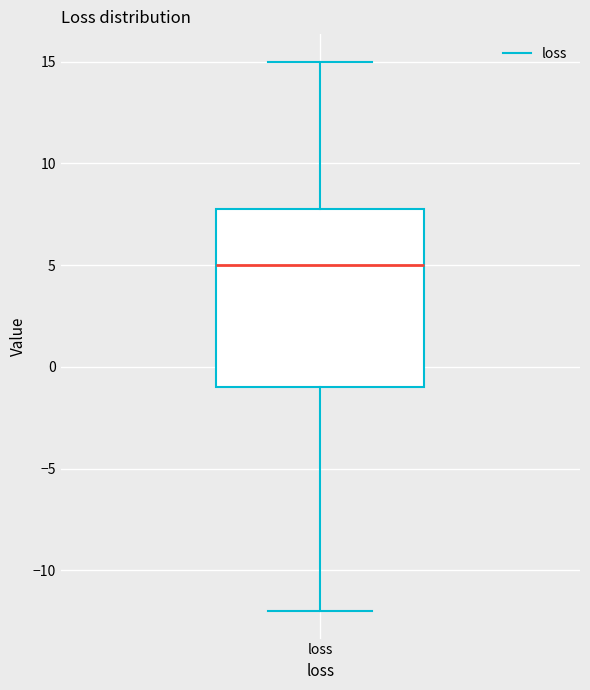

Where is the lower edge of the box for loss on the y-axis? The values are not printed on the chart, so give them approximately, as read against the axis.

-1